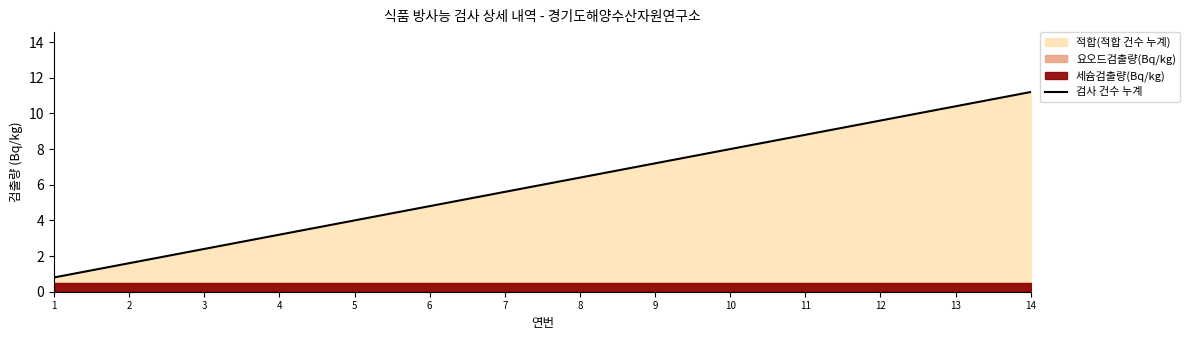

True or false: the data shows 6.8 at 5.

False